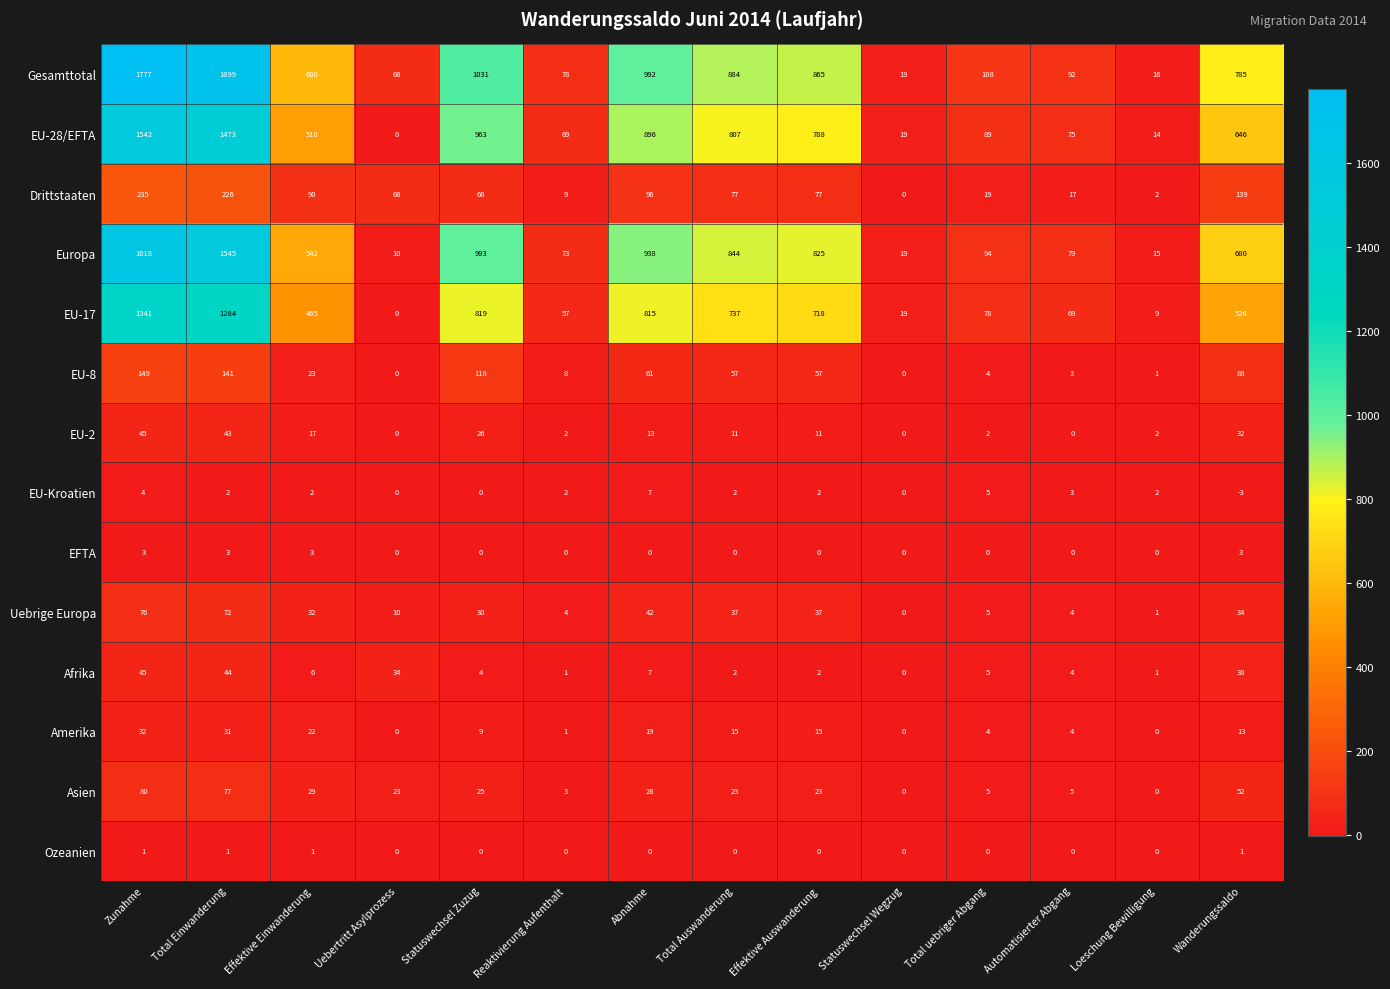

What is the sum of all EU-8 values?

710